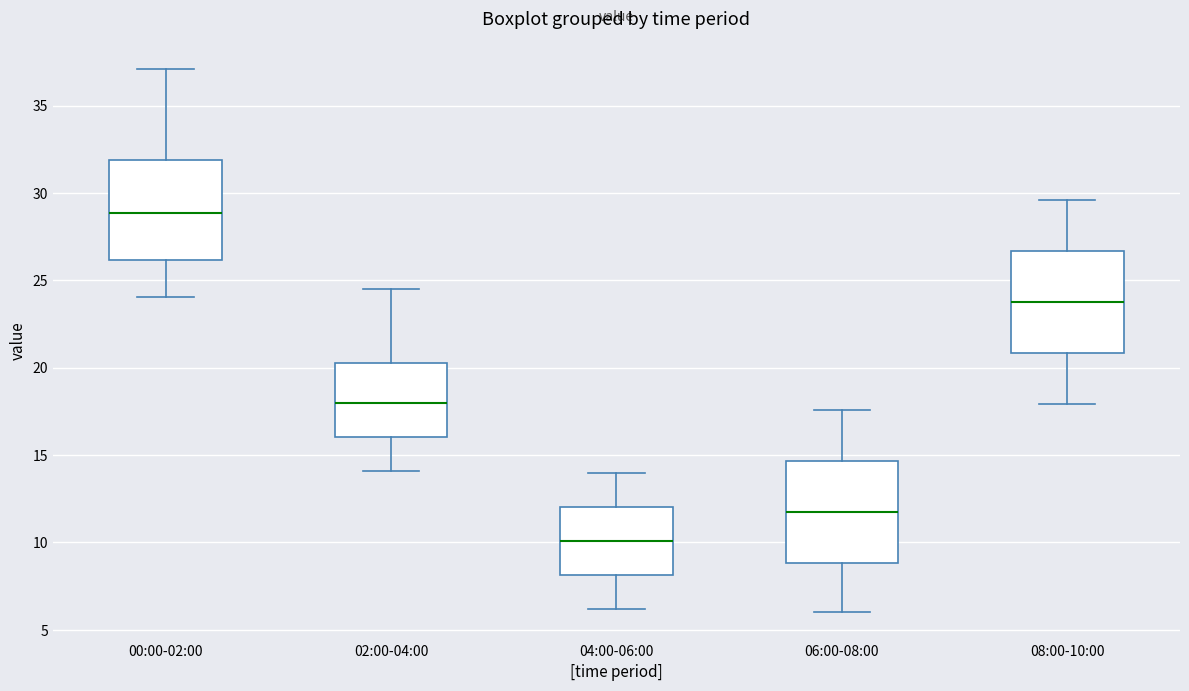

Reading left to right, read every box against the y-axis: the position of its median line, the range the box covers, and the ends of its whiskers. The values are not printed on the chart, so give them approximately, as read against the axis.

00:00-02:00: median 29.0, box 26.0 to 32.0, whiskers 24.0 to 37.0
02:00-04:00: median 18.0, box 16.0 to 20.5, whiskers 14.0 to 24.5
04:00-06:00: median 10.0, box 8.0 to 12.0, whiskers 6.0 to 14.0
06:00-08:00: median 12.0, box 9.0 to 14.5, whiskers 6.0 to 17.5
08:00-10:00: median 24.0, box 21.0 to 26.5, whiskers 18.0 to 29.5